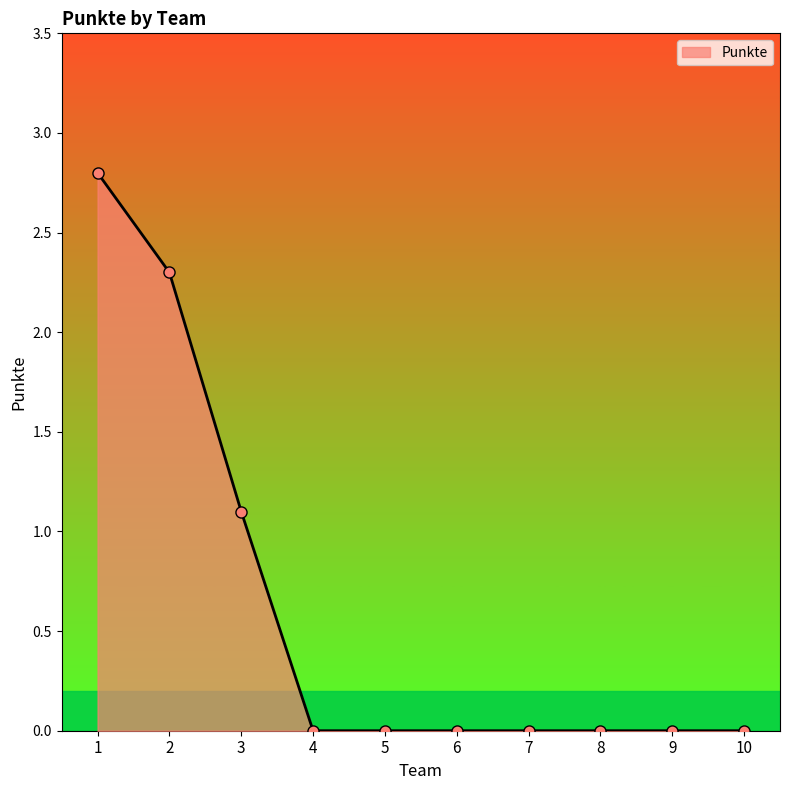

How many lines are shown in the chart?

1